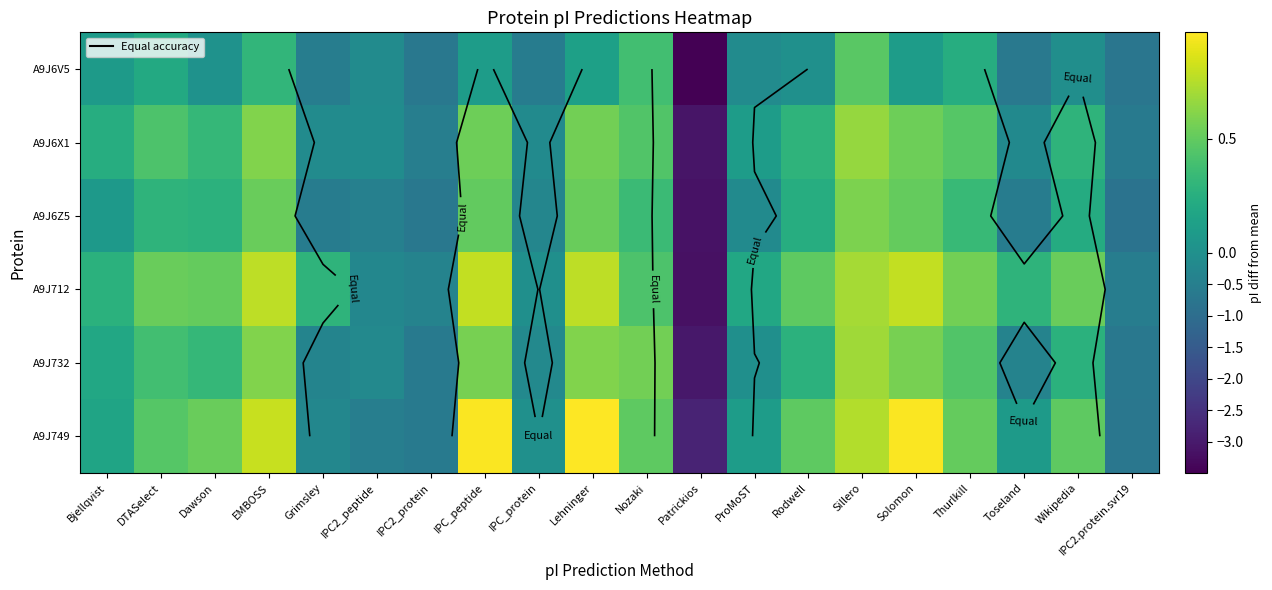

Between IPC2_protein and Wikipedia, which is larger?

Wikipedia